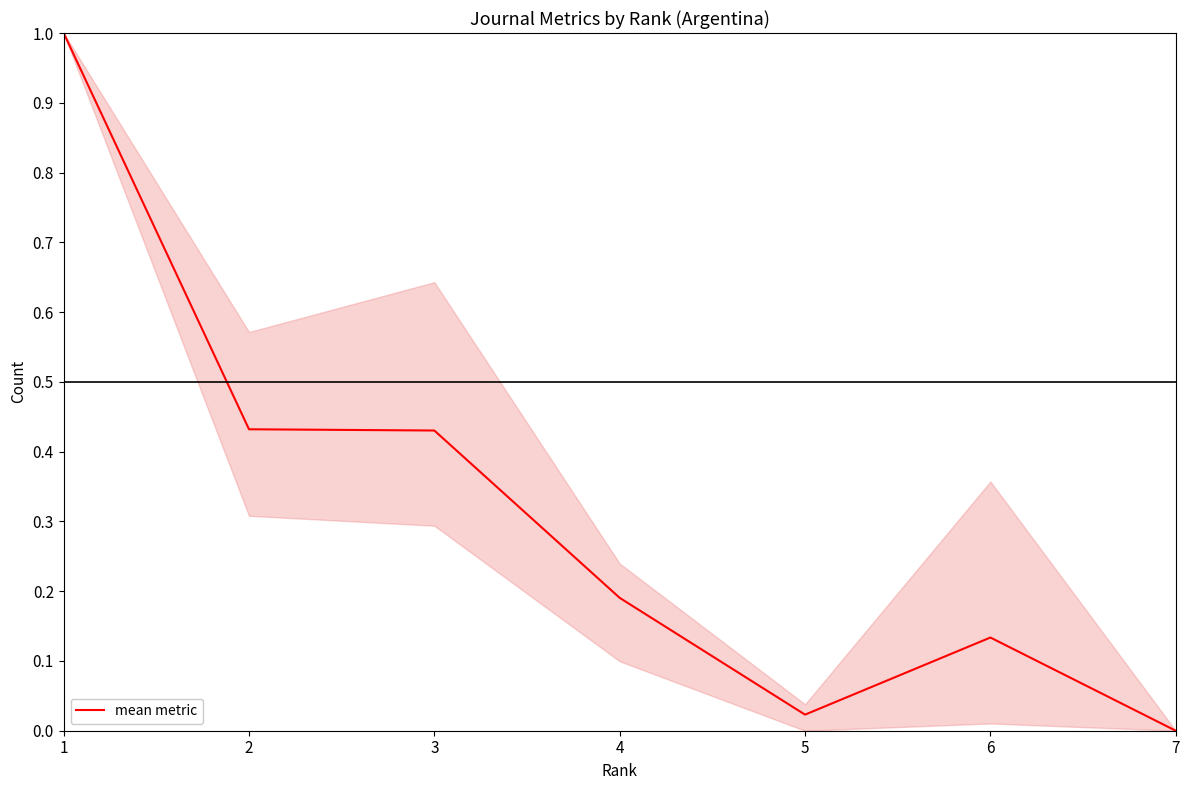

The value at 4 is 0.3. True or false?

False